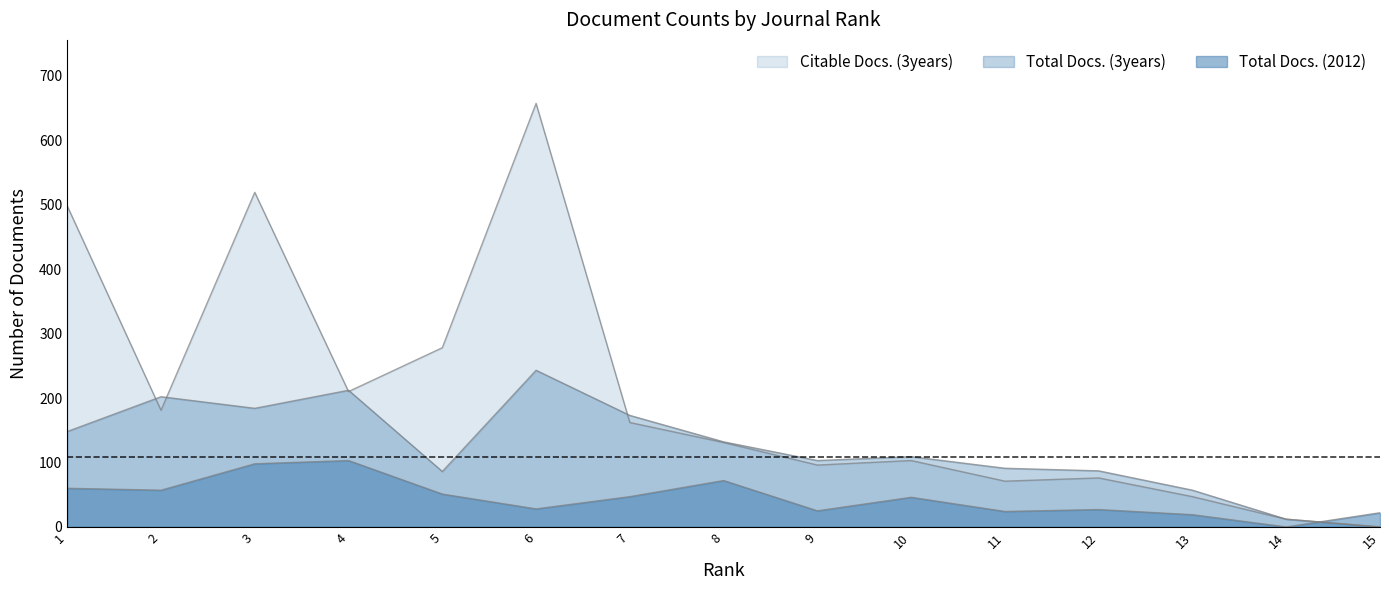

The value of Total Docs. (3years) at 4 is 280. True or false?

False